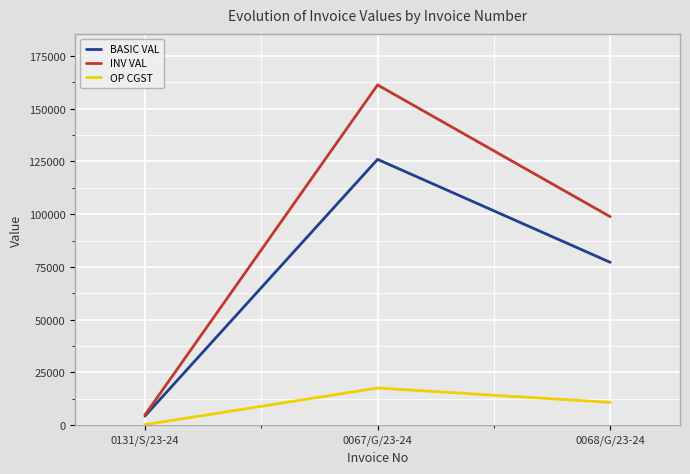

True or false: BASIC VAL has a value of 105708.6 at 0068/G/23-24.

False